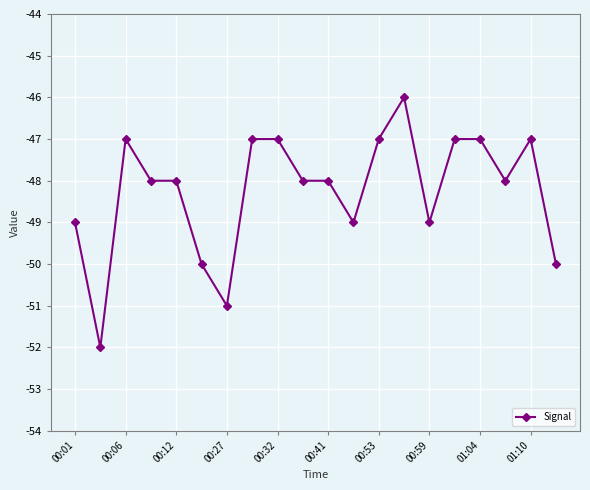

What is the maximum value shown in the chart?

-46